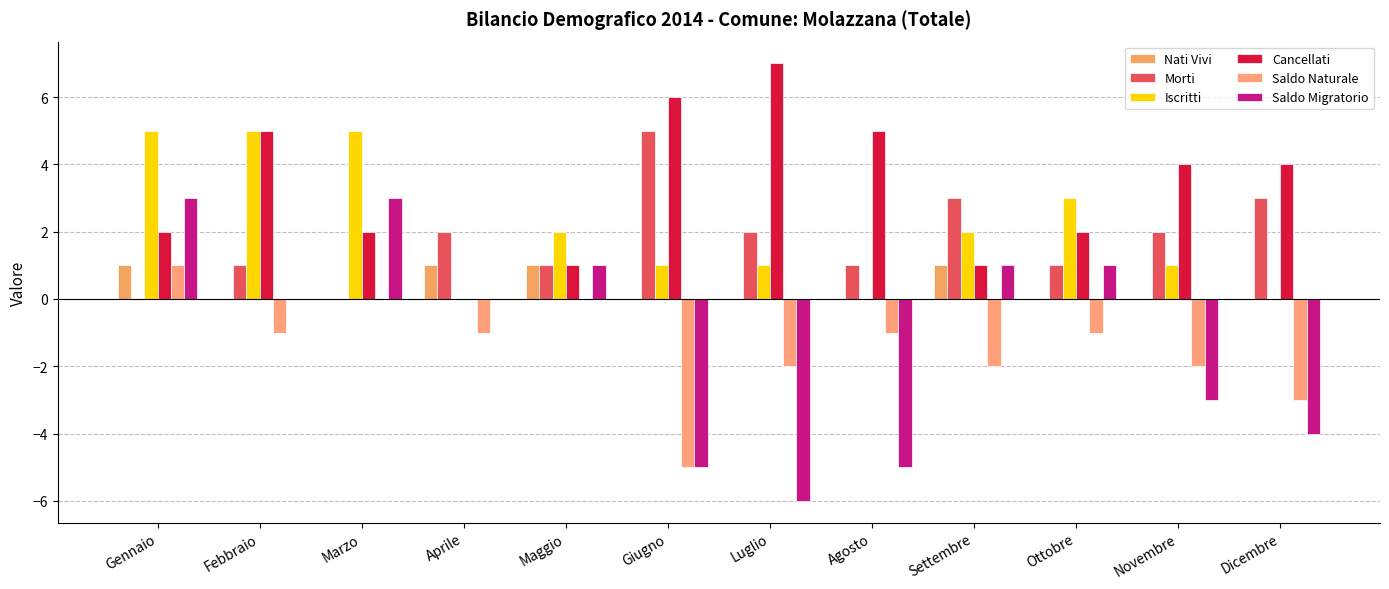

Count the Nati Vivi values in the range 0 to 1.

12